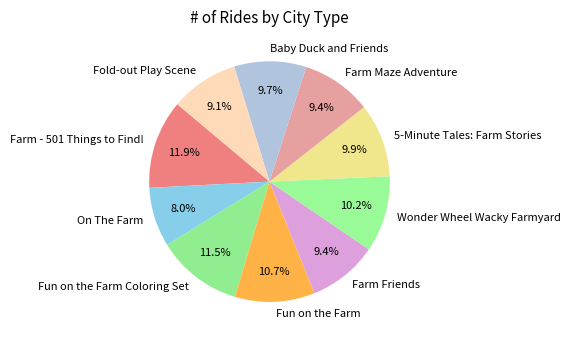

Do Farm Friends and Fun on the Farm Coloring Set together represent more than half of the pie?

No